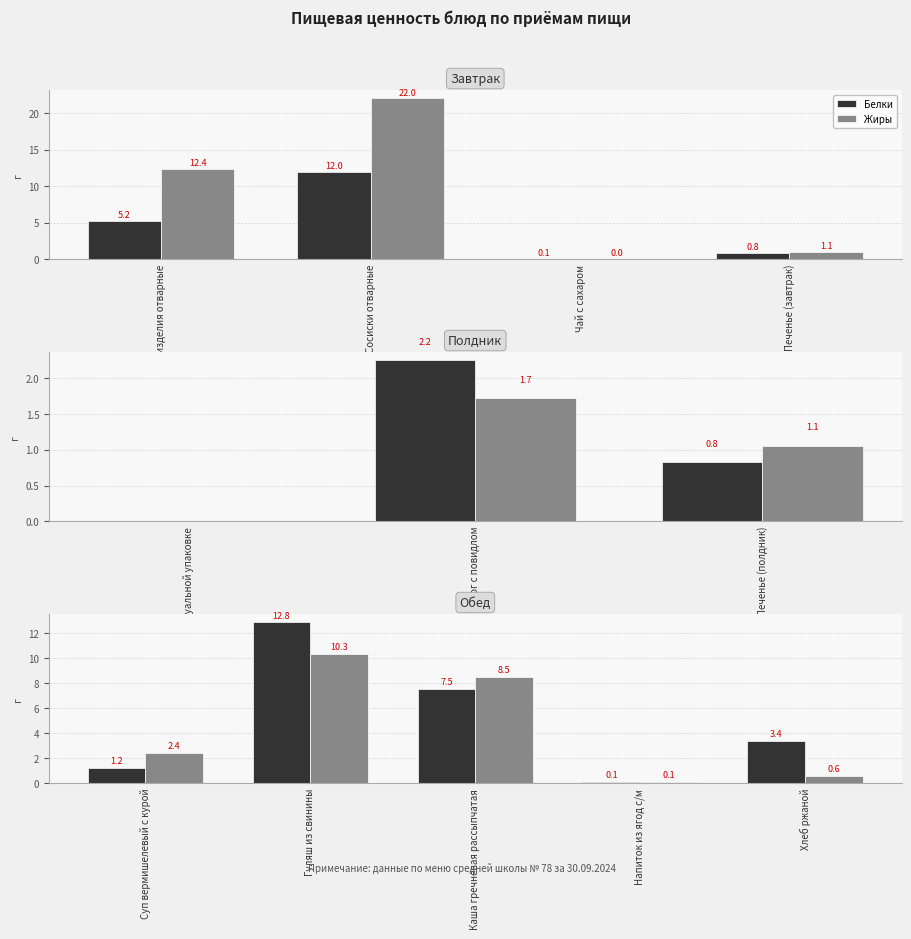

The Жиры series shows 17.9 at Гуляш из свинины. True or false?

False